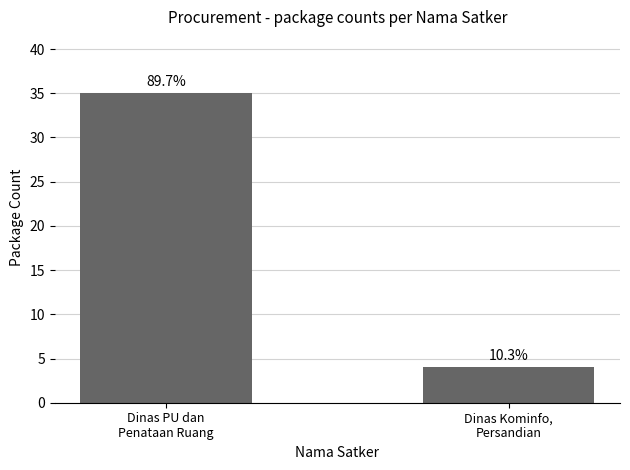

What is the sum of all values?

39